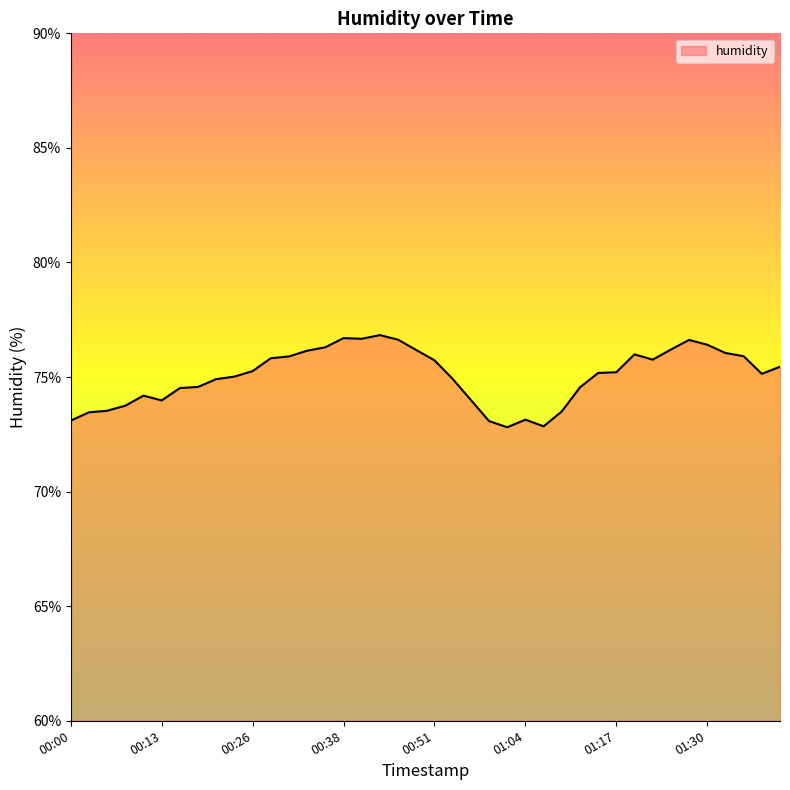

What is the difference between the maximum and minimum values?

4.0